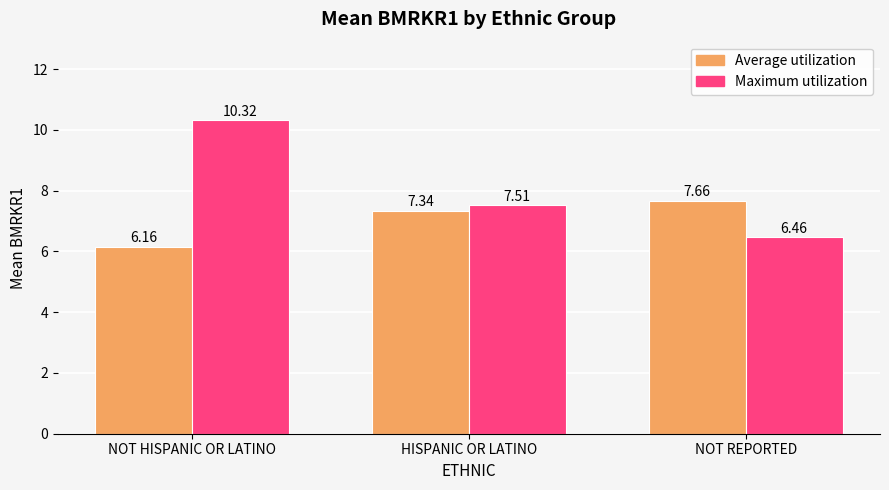

The Maximum utilization series shows 13.7 at NOT HISPANIC OR LATINO. True or false?

False